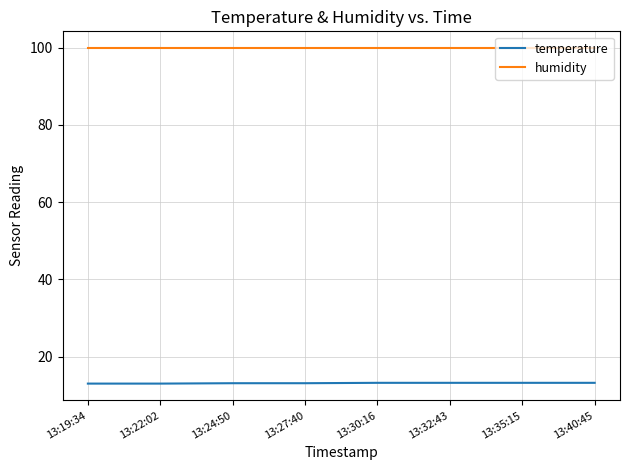

List the series in order of their peak value, lowest first.

temperature, humidity